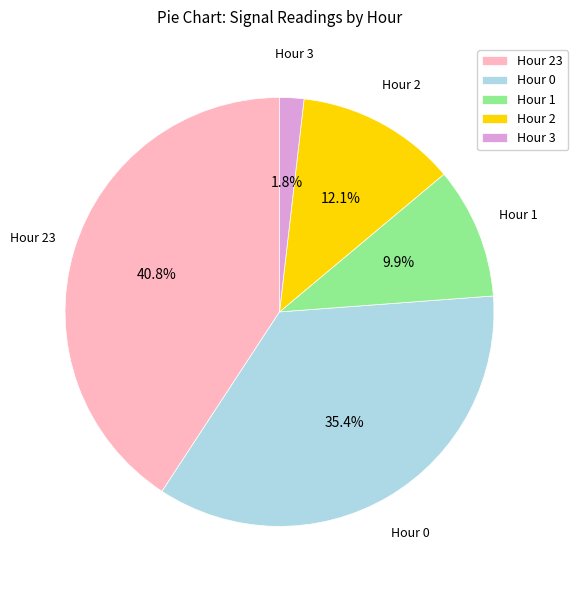

Which has a higher value, Hour 1 or Hour 2?

Hour 2